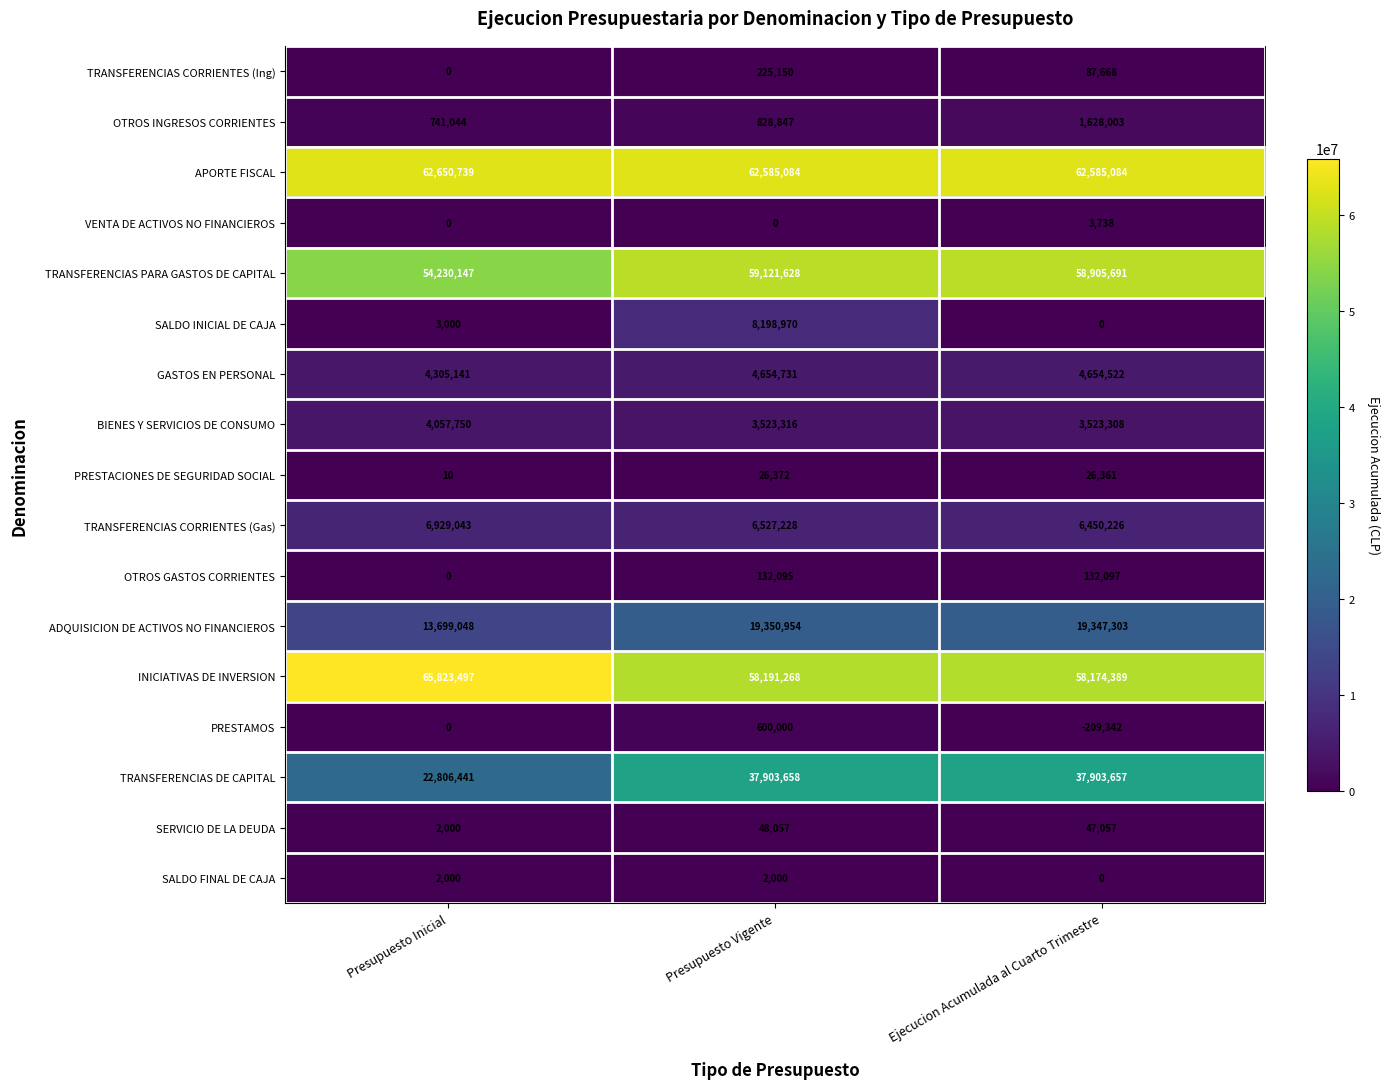

Where does the ADQUISICION DE ACTIVOS NO FINANCIEROS series first go above 19347303?

Presupuesto Vigente